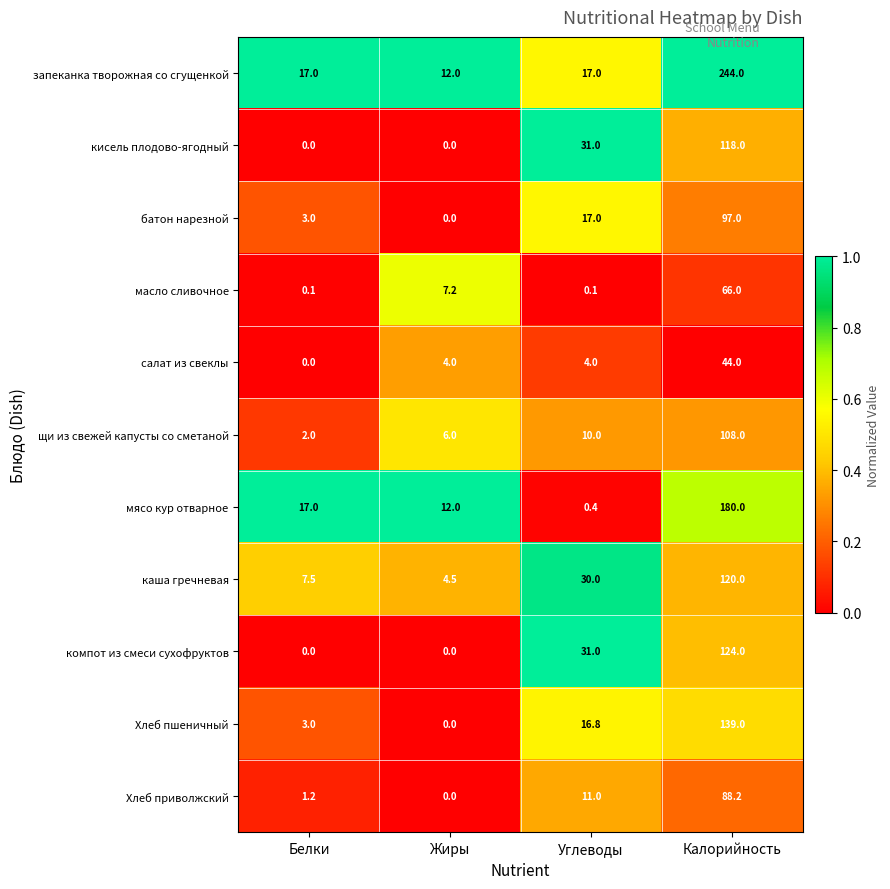

Is the value of запеканка творожная со сгущенкой at Жиры greater than the value of щи из свежей капусты со сметаной at Калорийность?

No